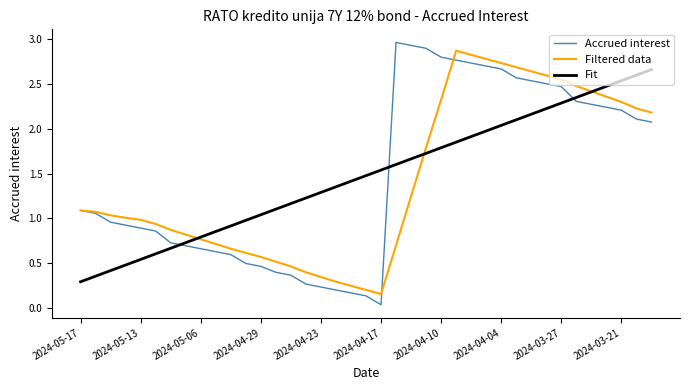

Which series has the largest range (max minus min)?

Accrued interest